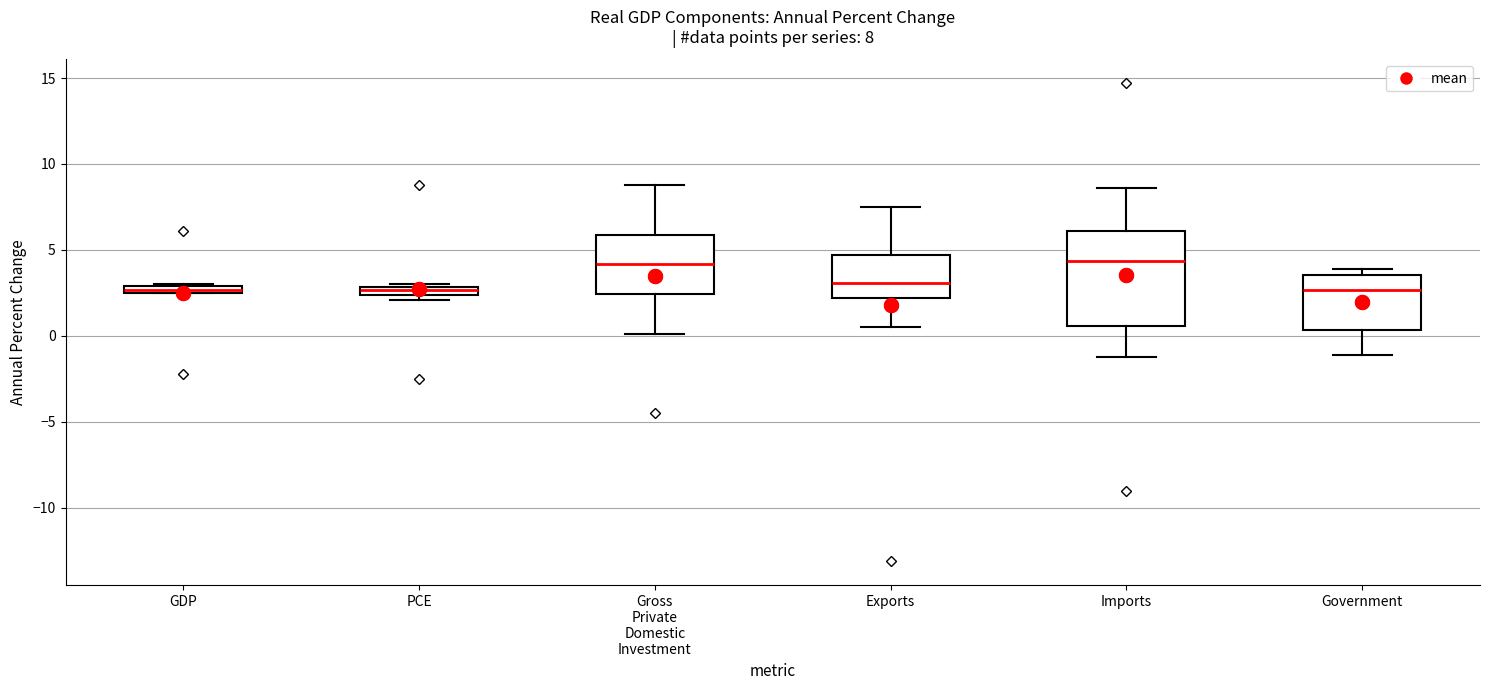

Which box is the tallest, from its lower edge to its upper edge?

Imports